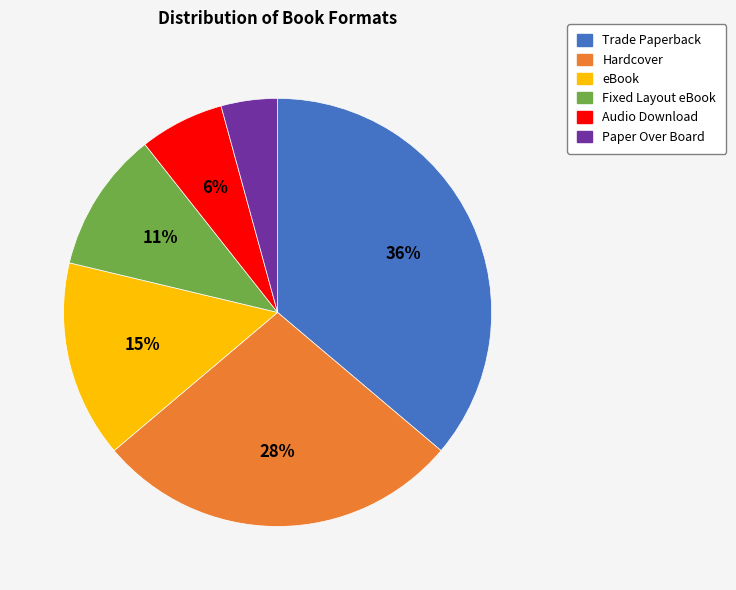

To the nearest percent, what portion does Audio Download represent?

6%